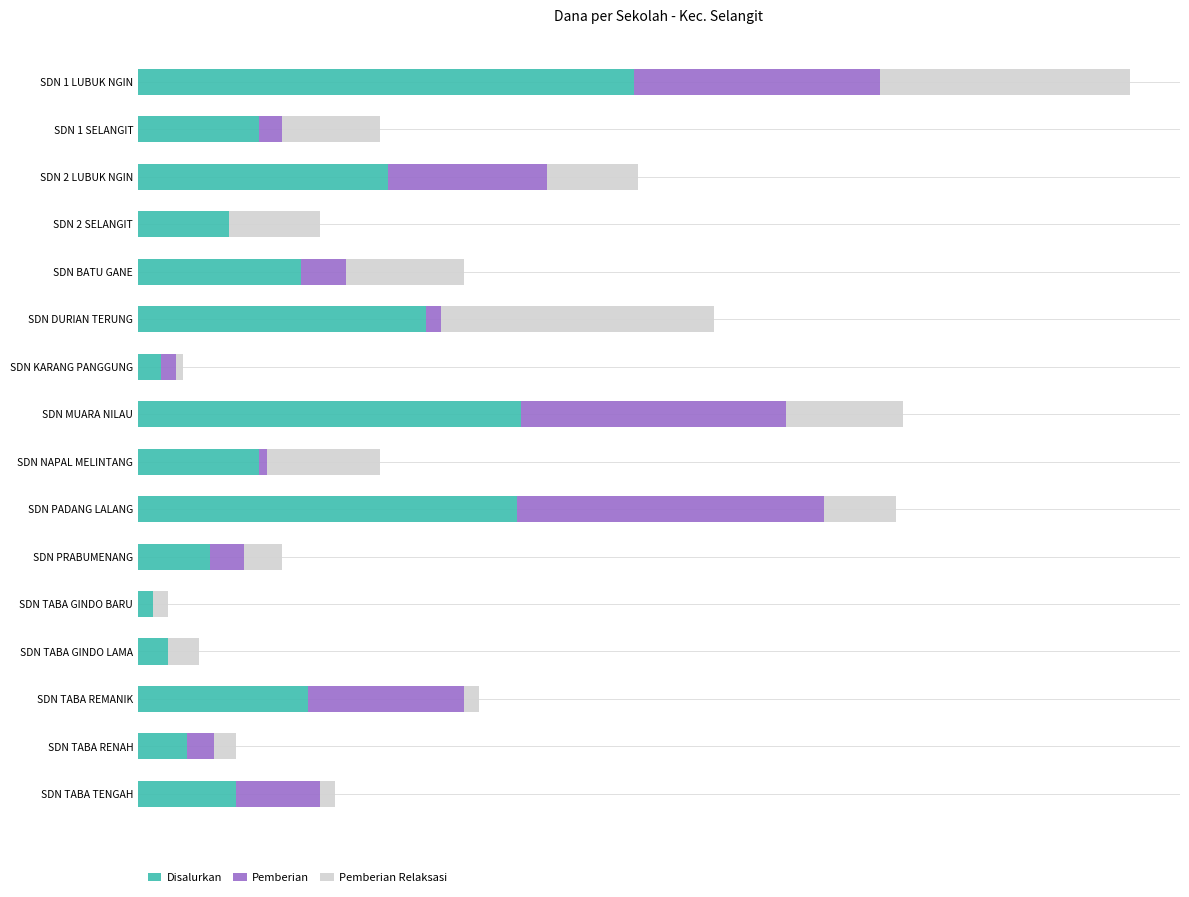

What are all the series names shown in the legend?

Disalurkan, Pemberian, Pemberian Relaksasi